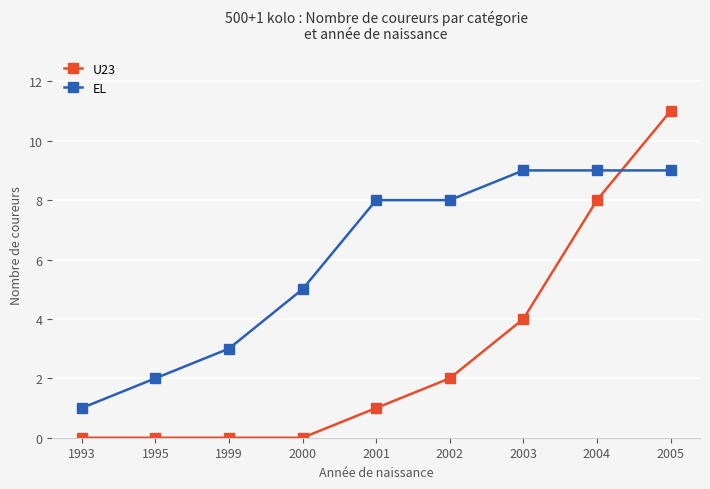

What is the spread (max minus min) of values at 2003?

5